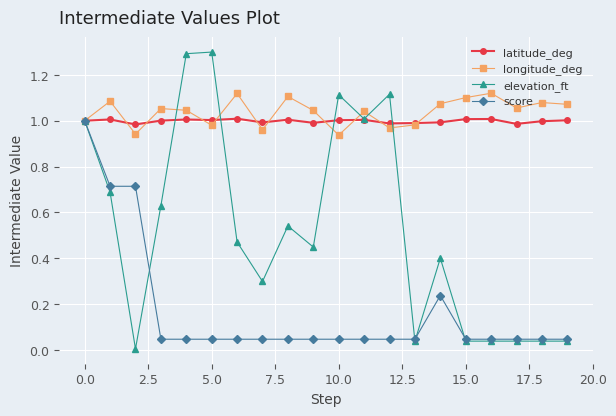

What is the maximum value shown in the chart?

1.3